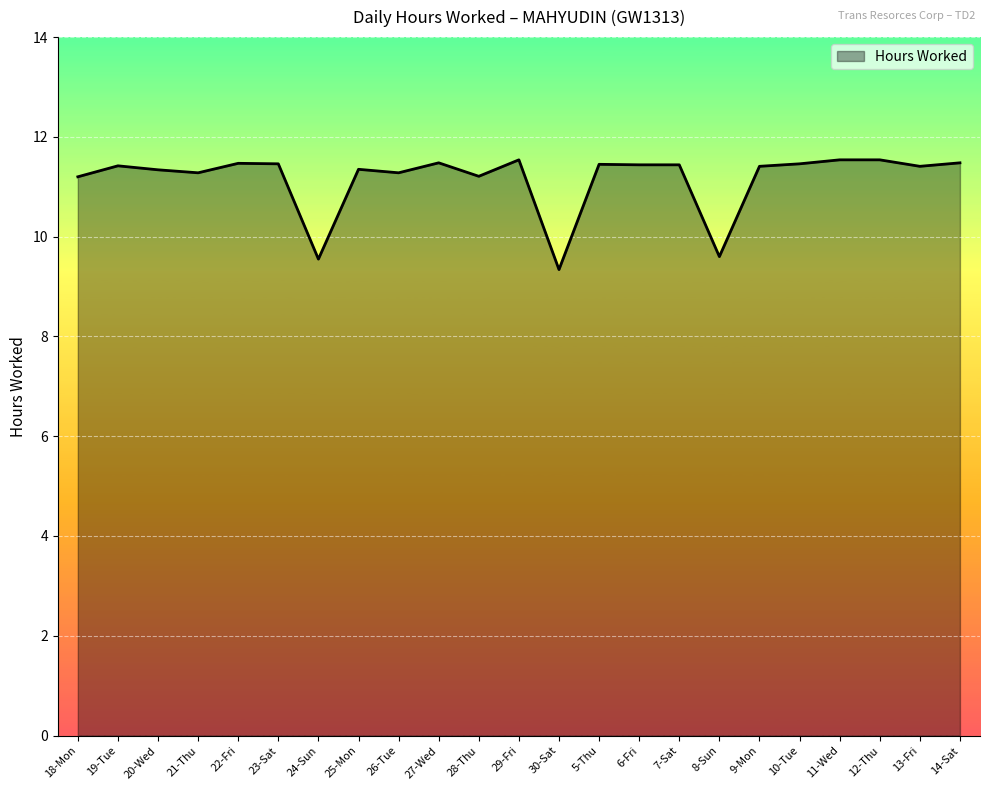

Count the number of values greater than 11.

20